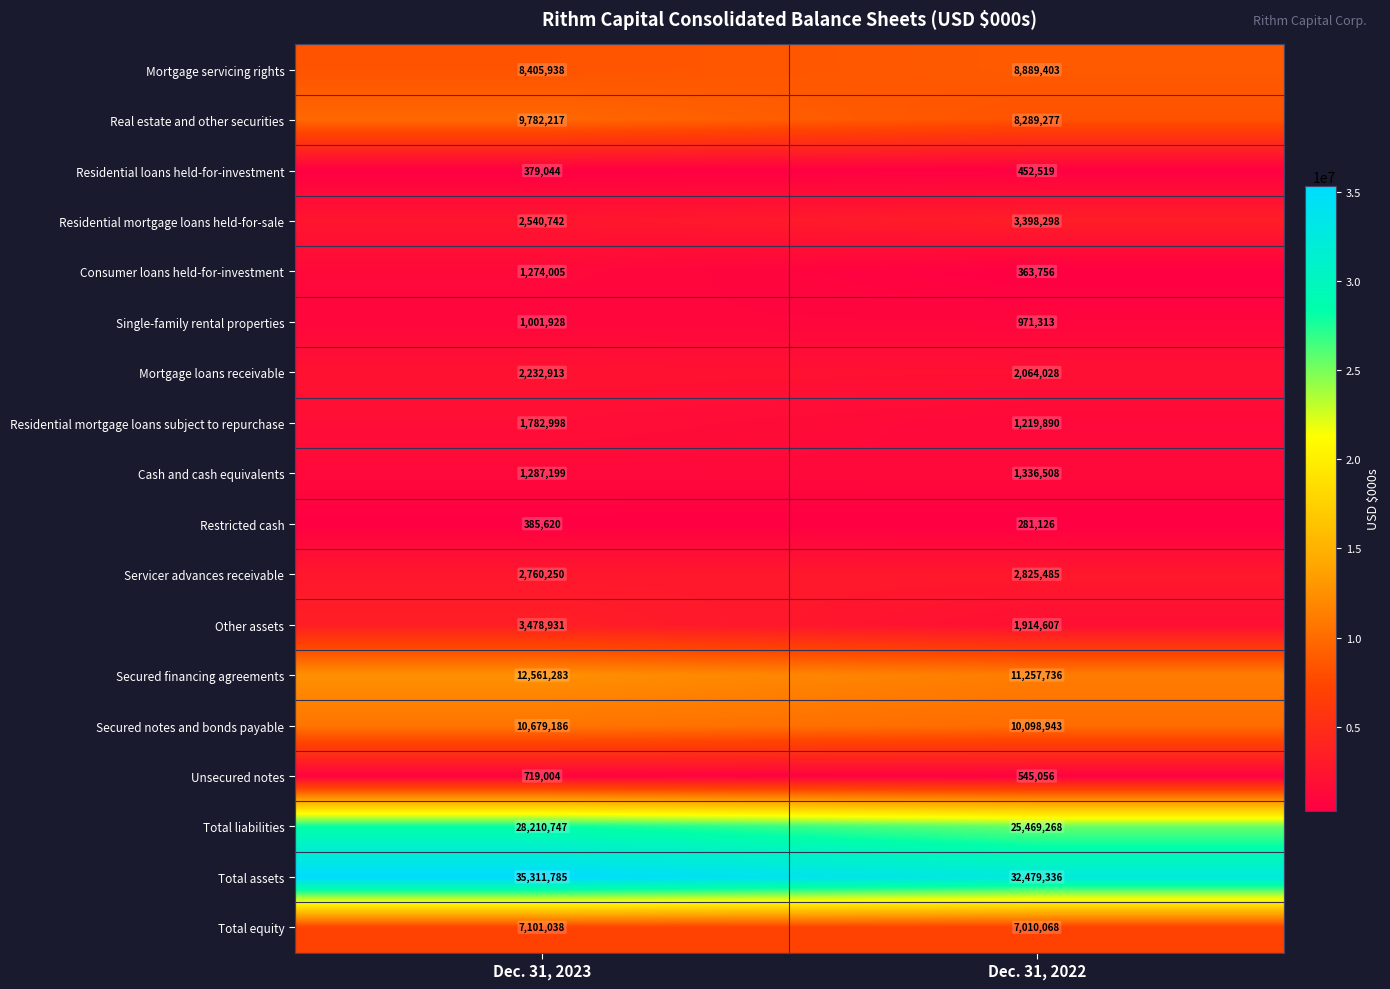

Where is Servicer advances receivable nearest to the value 2792867?

Dec. 31, 2023